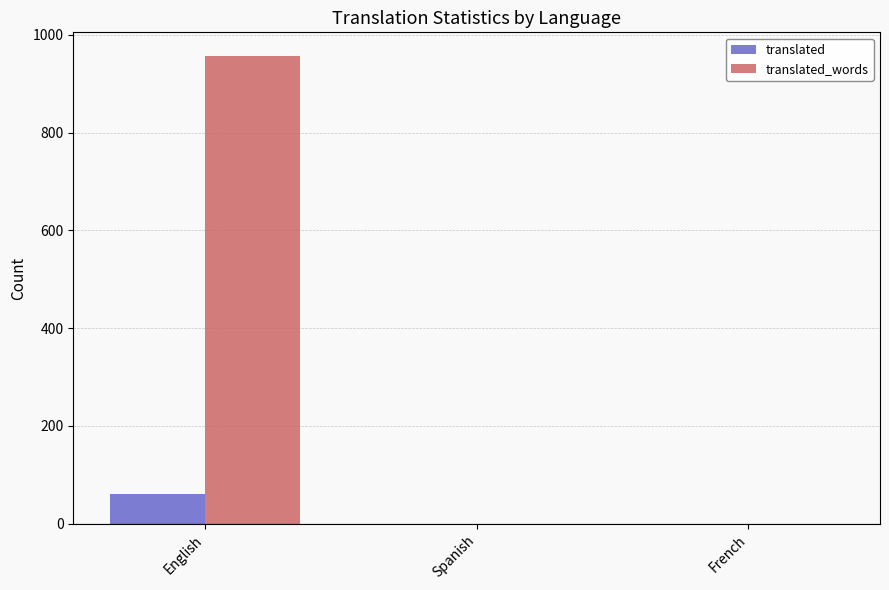

What is the approximate value of translated at English?

60